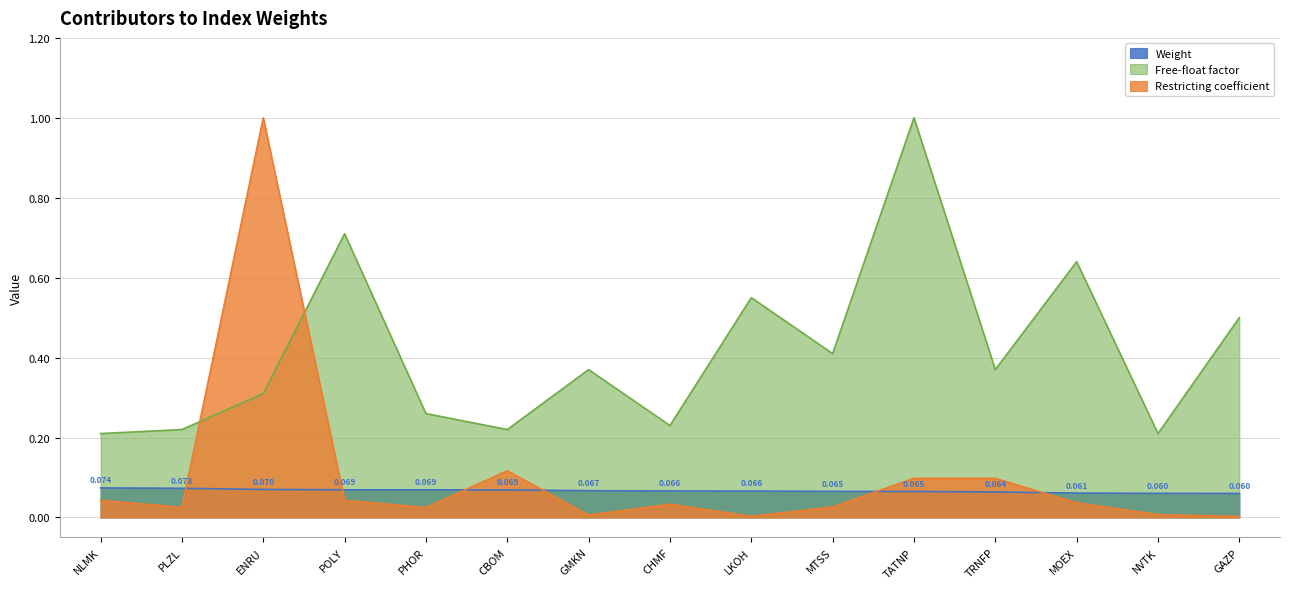

True or false: Free-float factor has a value of 1.0 at TATNP.

True